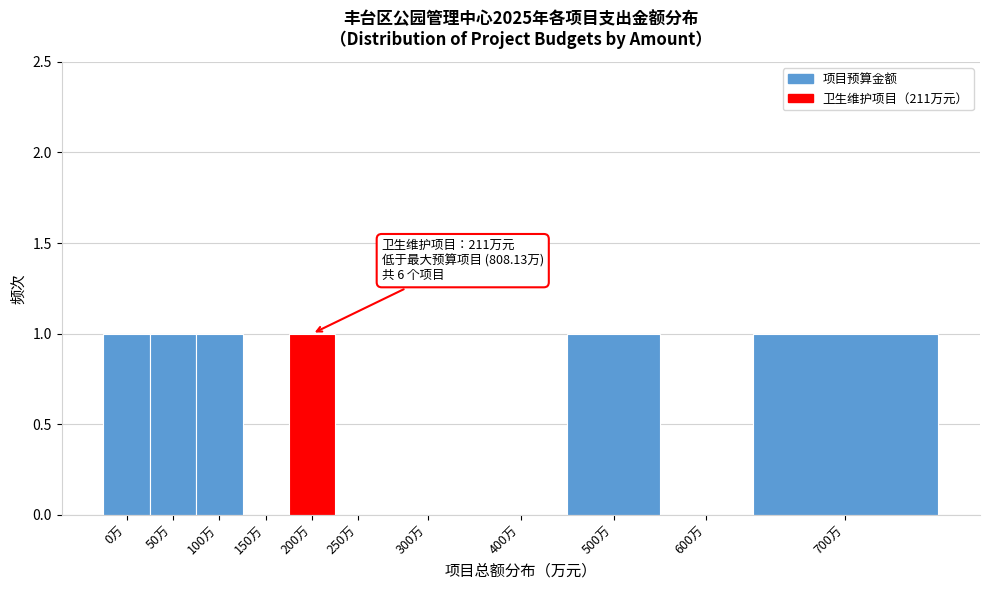

Reading left to right, transcribe all the data shown in this chart.

0万=1	50万=1	100万=1	150万=0	200万=1	250万=0	300万=0	400万=0	500万=1	600万=0	700万=1